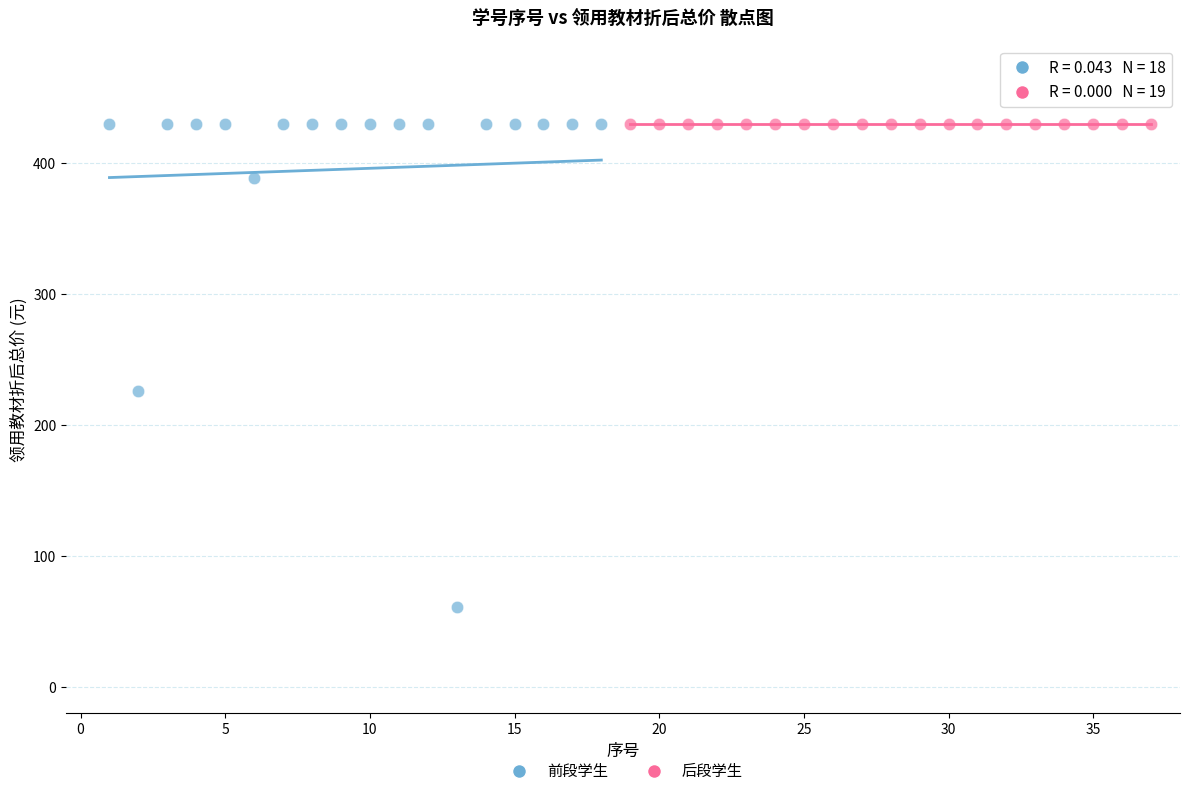

Which series reaches the minimum Y coordinate?

前段学生